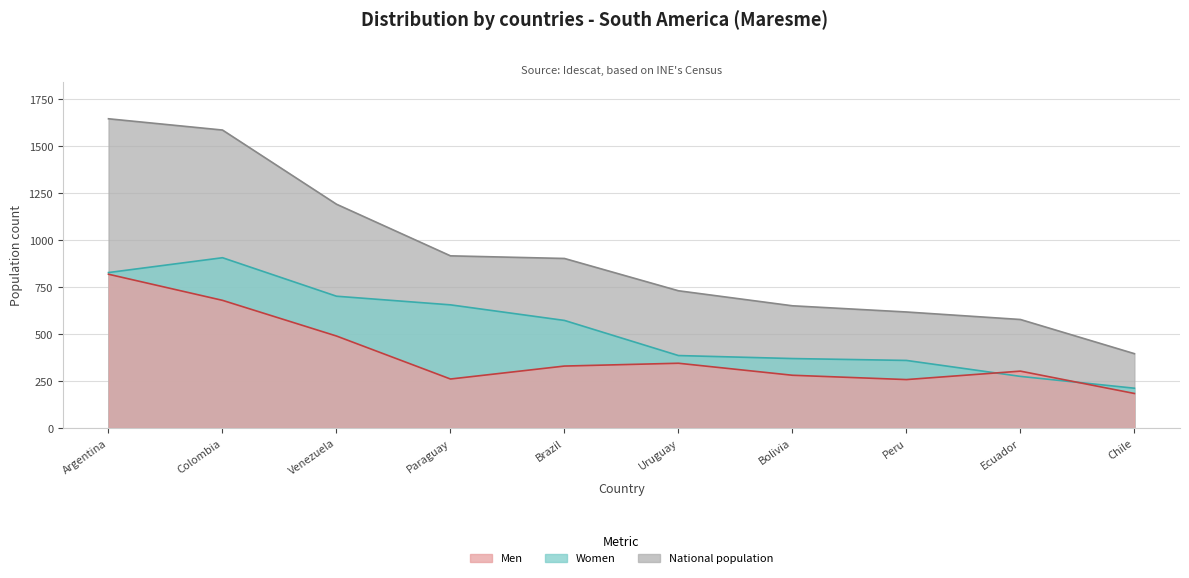

Where does the Men series first go above 330?

Argentina